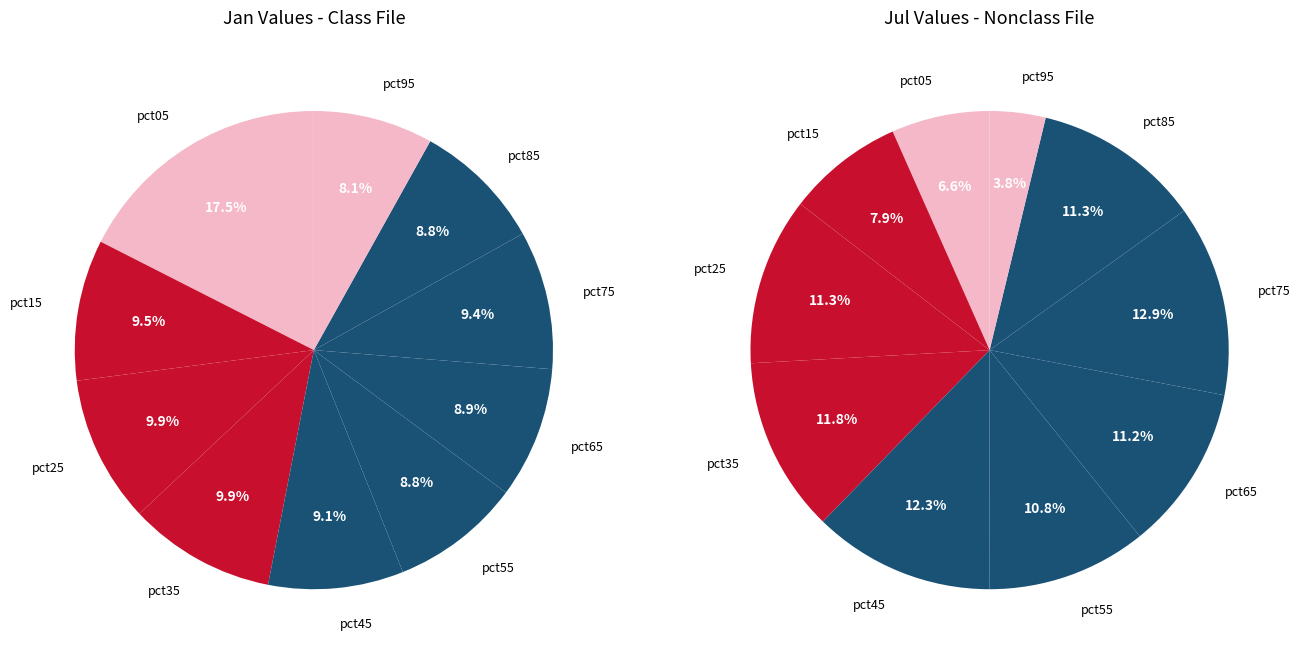

To the nearest percent, what portion does 7 represent?

13%